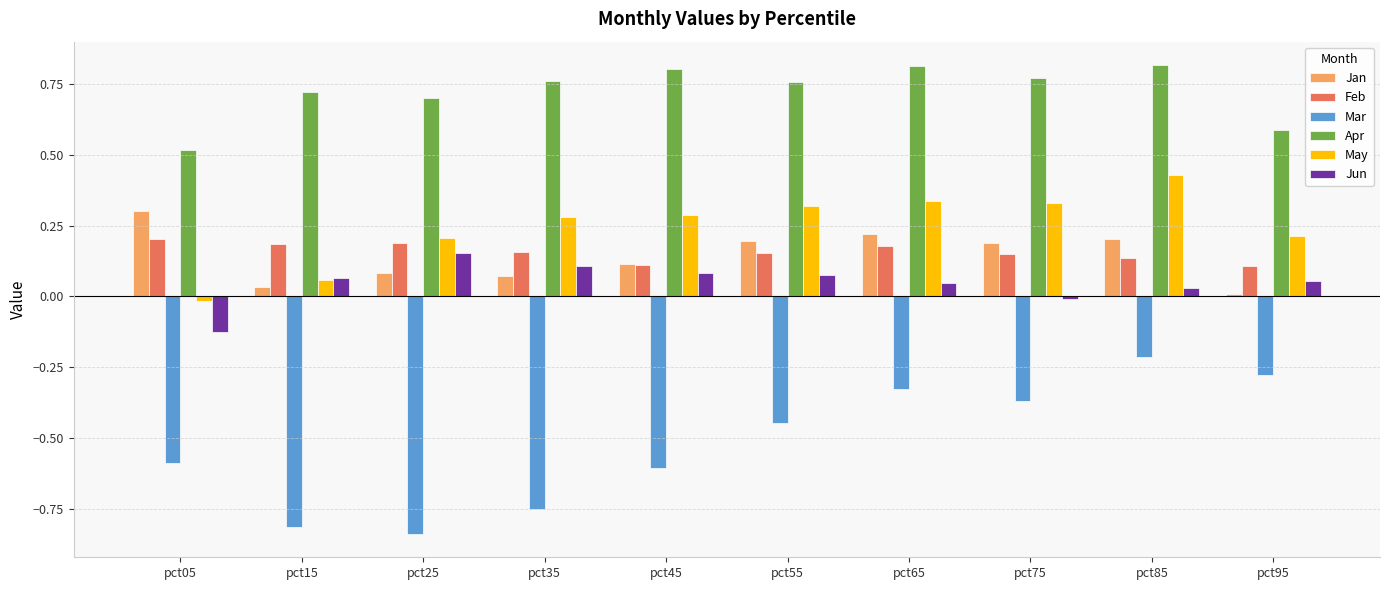

Is the value of Apr at pct05 greater than the value of Feb at pct05?

Yes